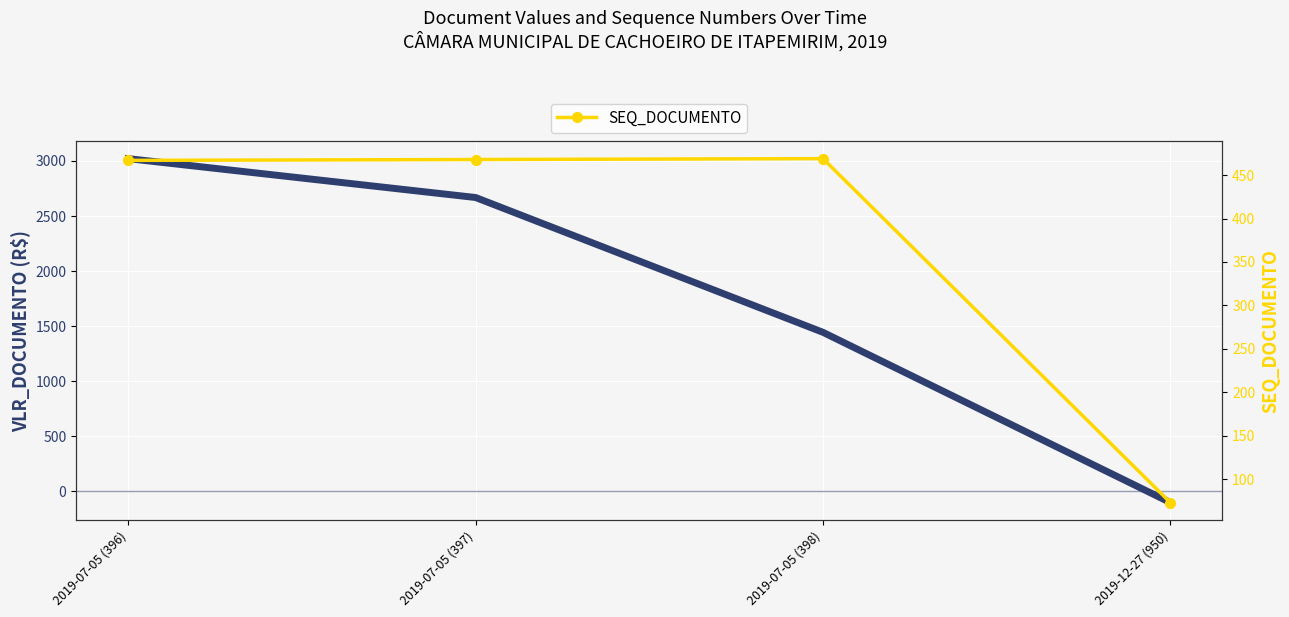

At how many categories does at least one series exceed 2730?

1